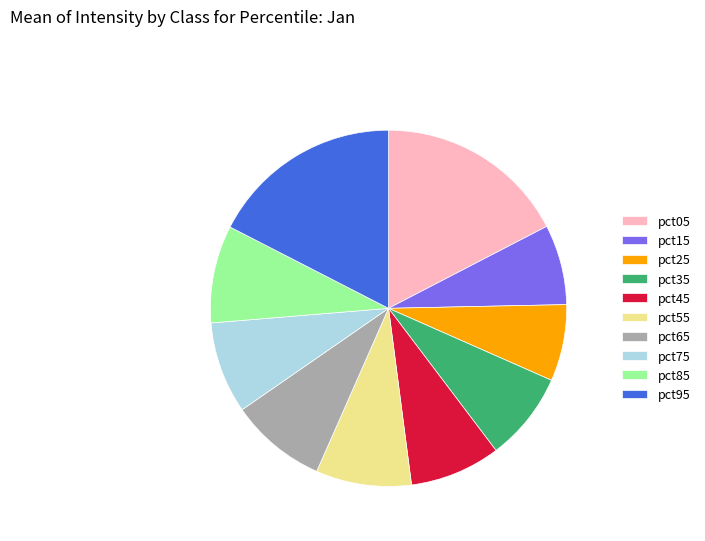

How many segments does this pie chart have?

10